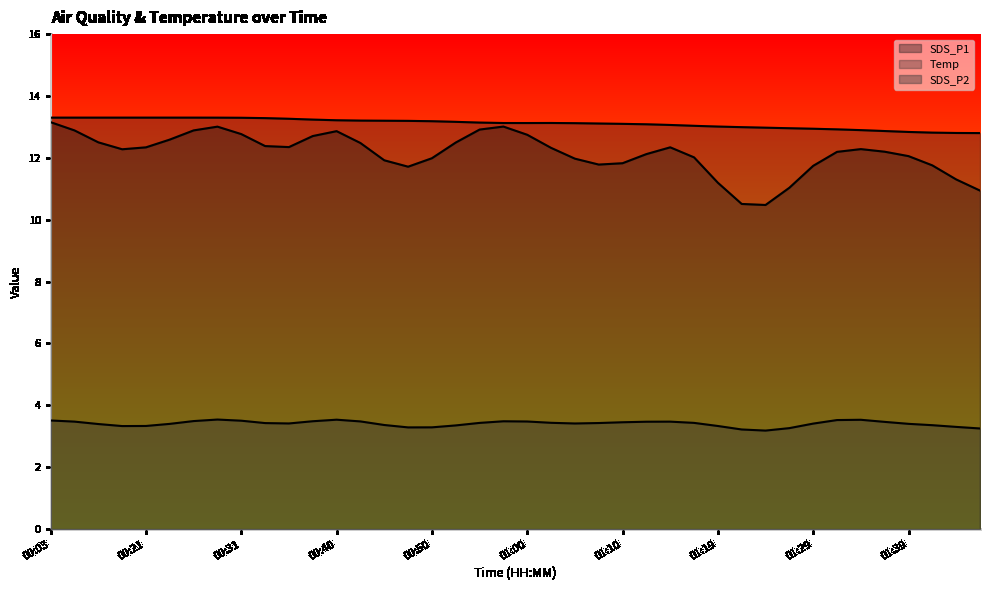

Which category has the lowest value across all series?

01:24